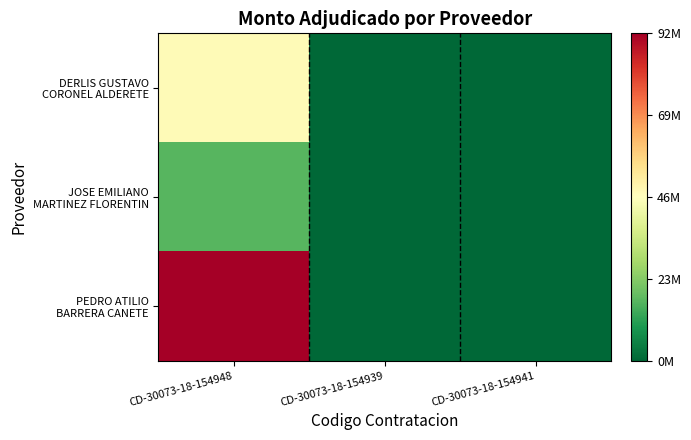

Between CD-30073-18-154948 and CD-30073-18-154941, which is larger?

CD-30073-18-154948